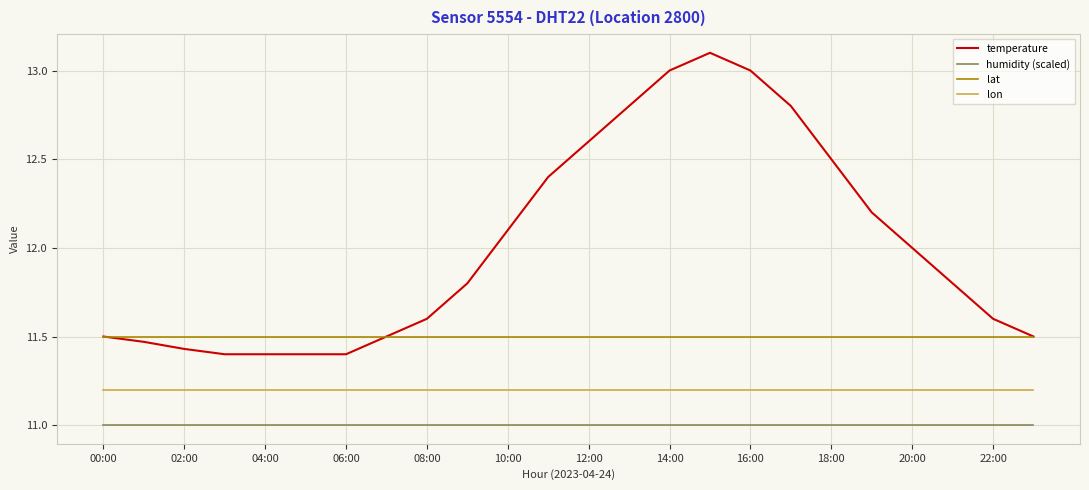

What are all the series names shown in the legend?

temperature, humidity (scaled), lat, lon